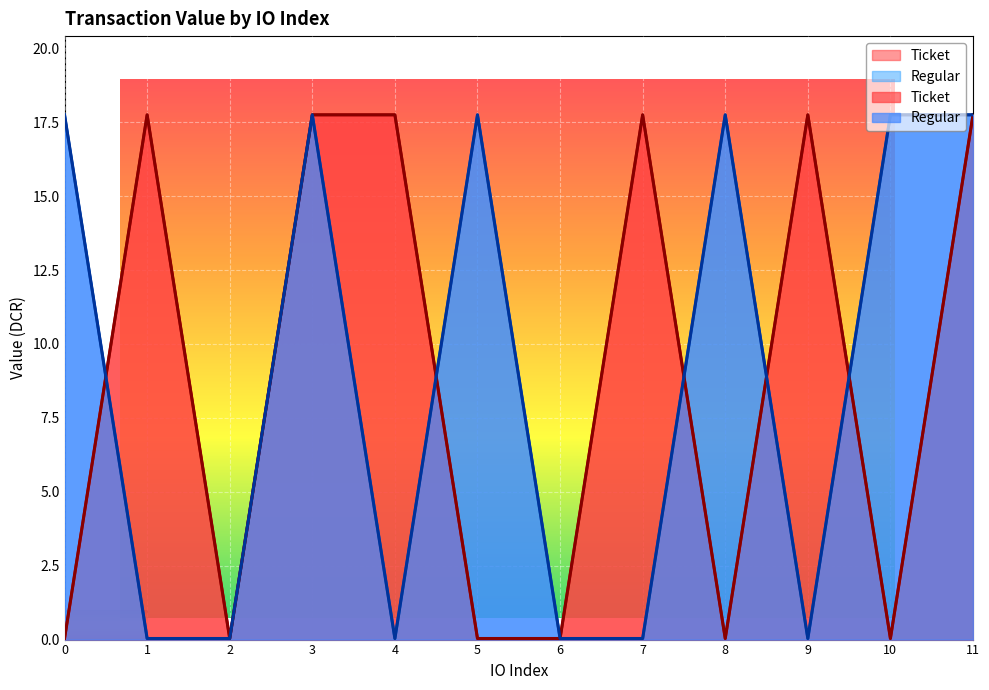

At how many categories does at least one series exceed 7?

10